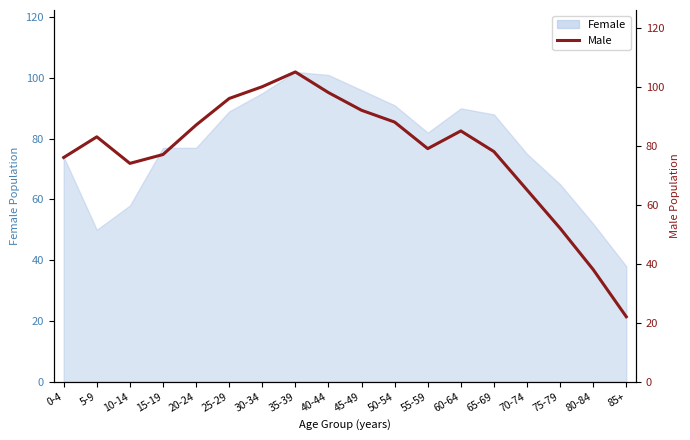

How many categories are shown in the chart?

18